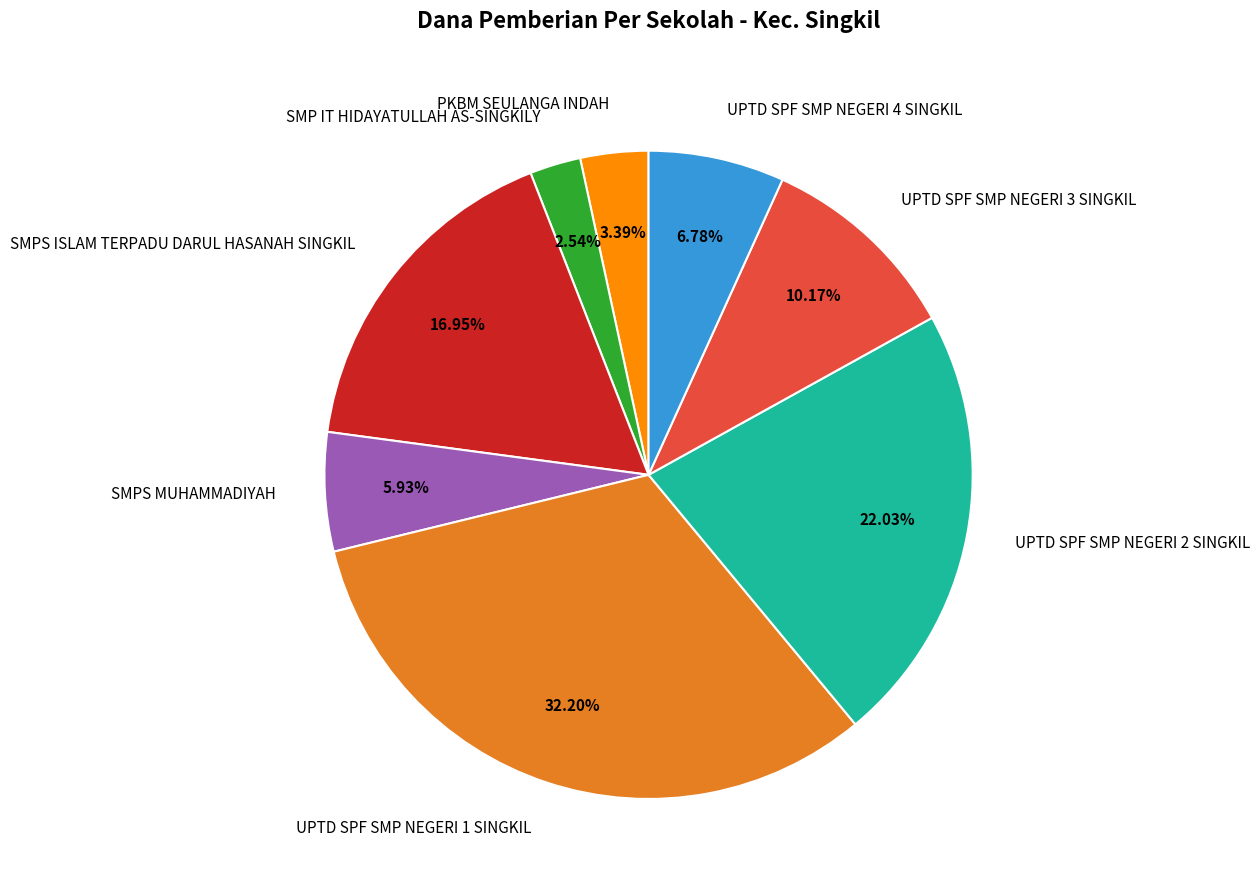

Which category has the biggest portion of the pie?

UPTD SPF SMP NEGERI 1 SINGKIL